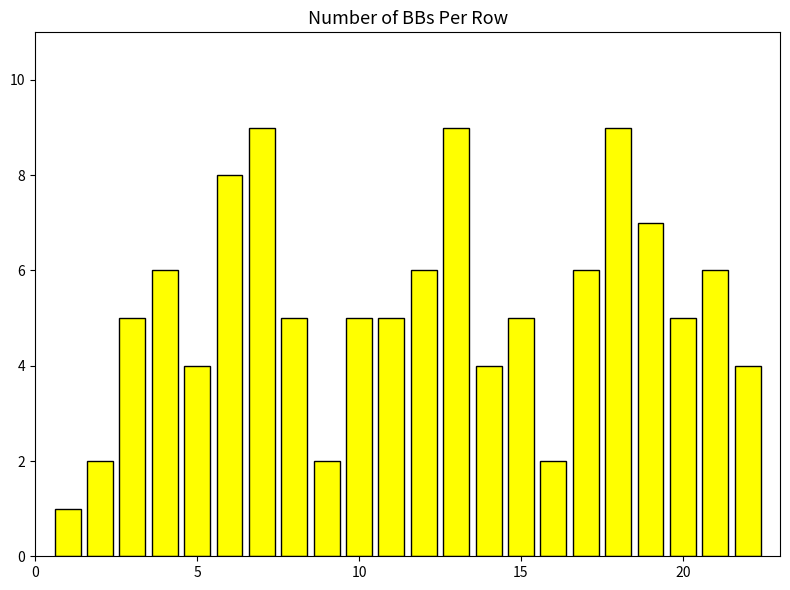

How many bars are there in total?

22